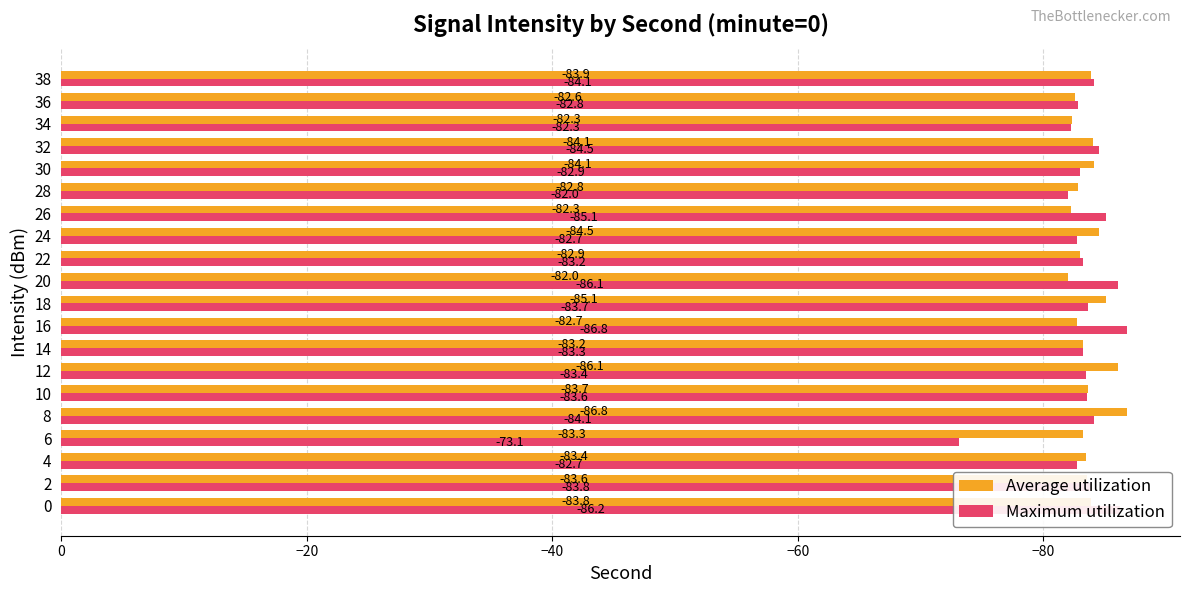

The value of Average utilization at 4 is -147.2. True or false?

False